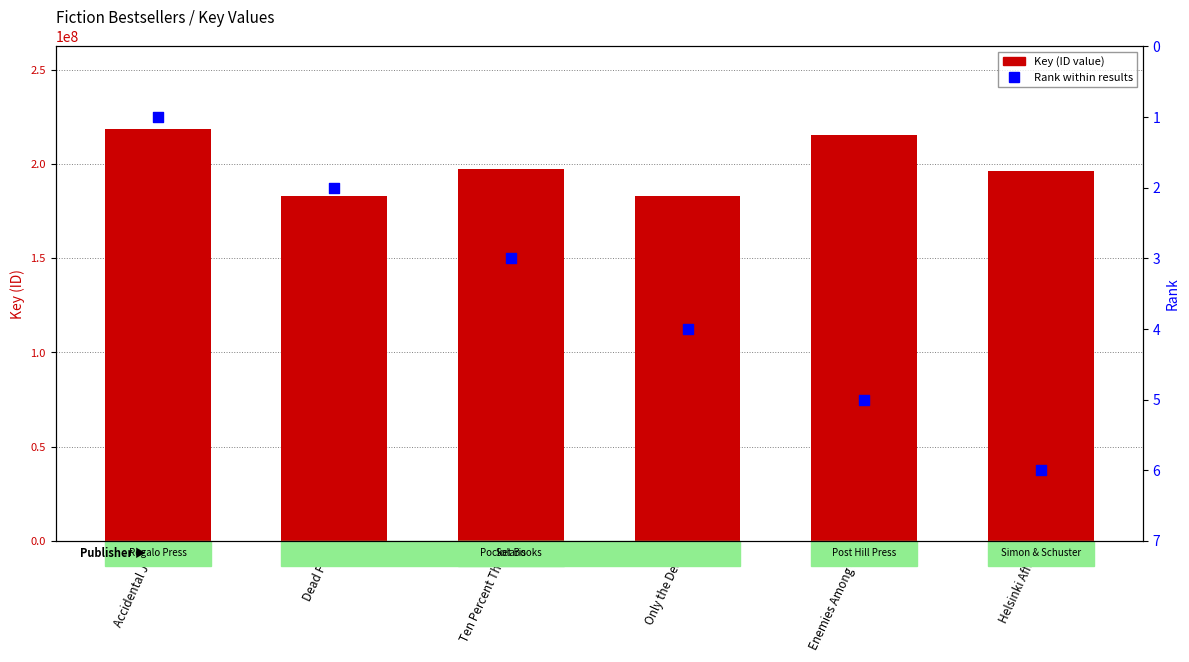

Which series contains the lowest Y value?

Rank within results